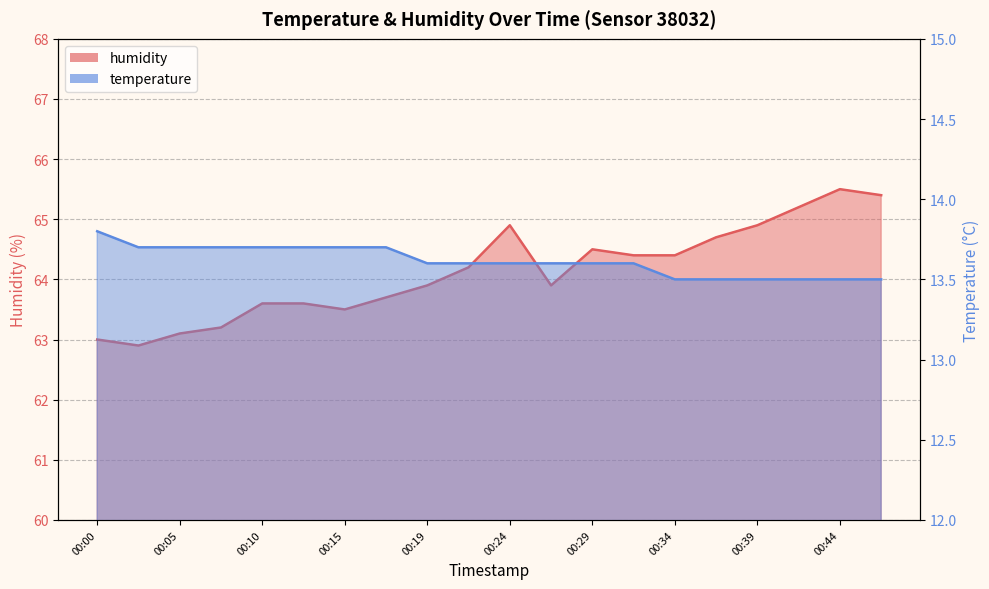

At how many categories does at least one series exceed 14?

20